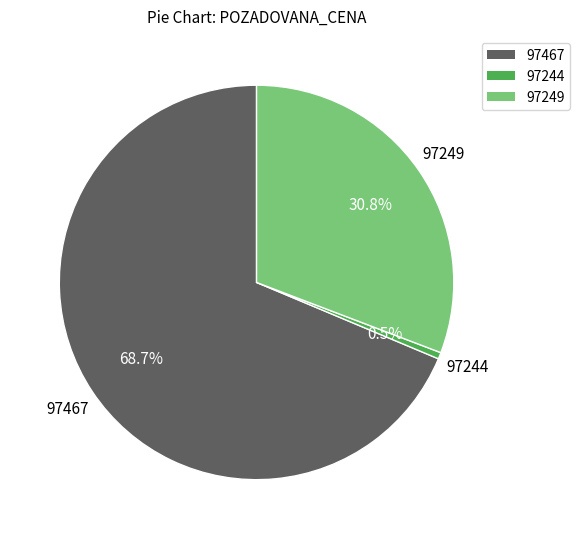

What is the majority slice?

97467